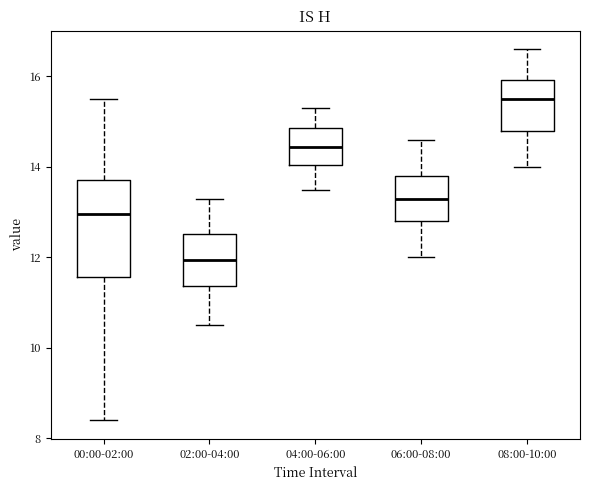

Reading left to right, transcribe this box plot: for each box, give where its median line is, the range the box spans, and where its two whiskers end, as read against the y-axis. The values are not printed on the chart, so give them approximately, as read against the axis.

00:00-02:00: median 13.0, box 11.6 to 13.8, whiskers 8.4 to 15.6
02:00-04:00: median 12.0, box 11.4 to 12.6, whiskers 10.6 to 13.4
04:00-06:00: median 14.4, box 14.0 to 14.8, whiskers 13.6 to 15.4
06:00-08:00: median 13.4, box 12.8 to 13.8, whiskers 12.0 to 14.6
08:00-10:00: median 15.6, box 14.8 to 16.0, whiskers 14.0 to 16.6